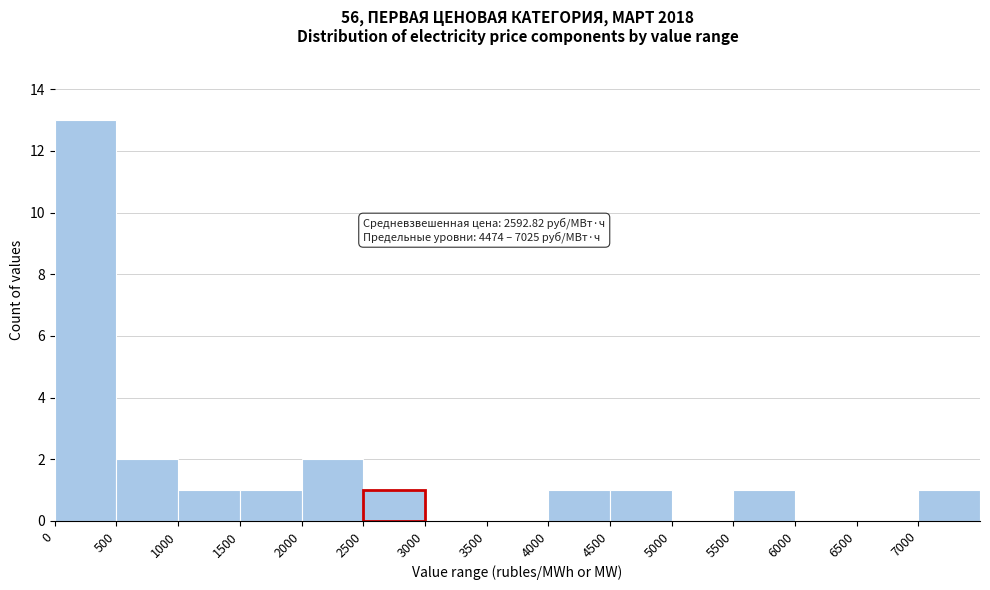

Over which range of the x-axis is the bar tallest?

0 to 500